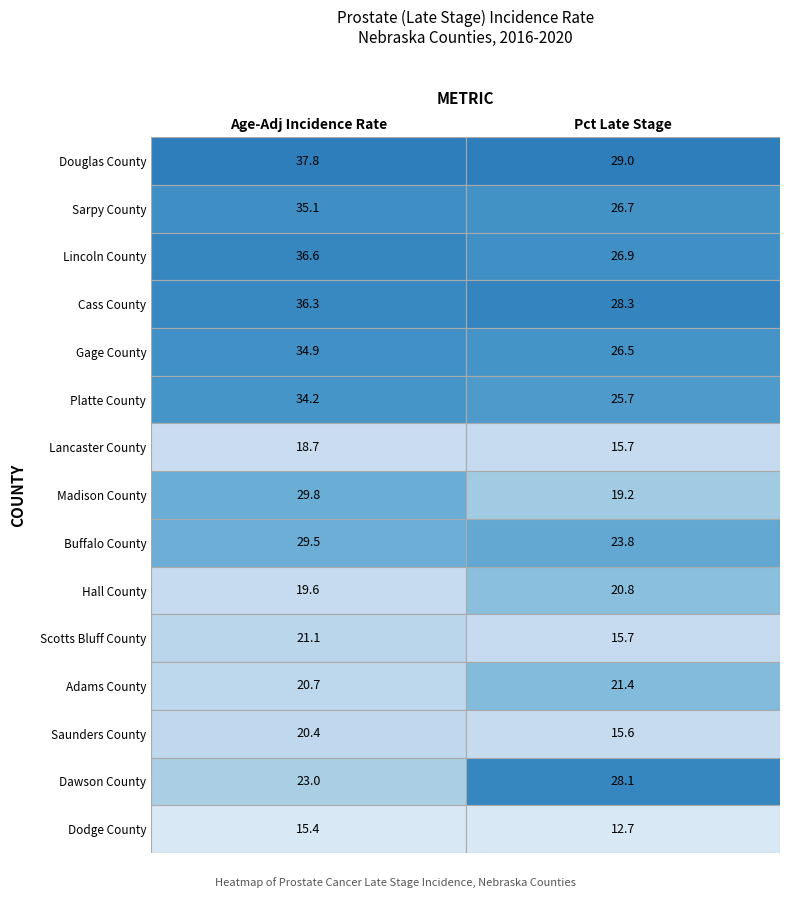

What is the approximate value of Madison County at Age-Adj Incidence Rate?

29.8